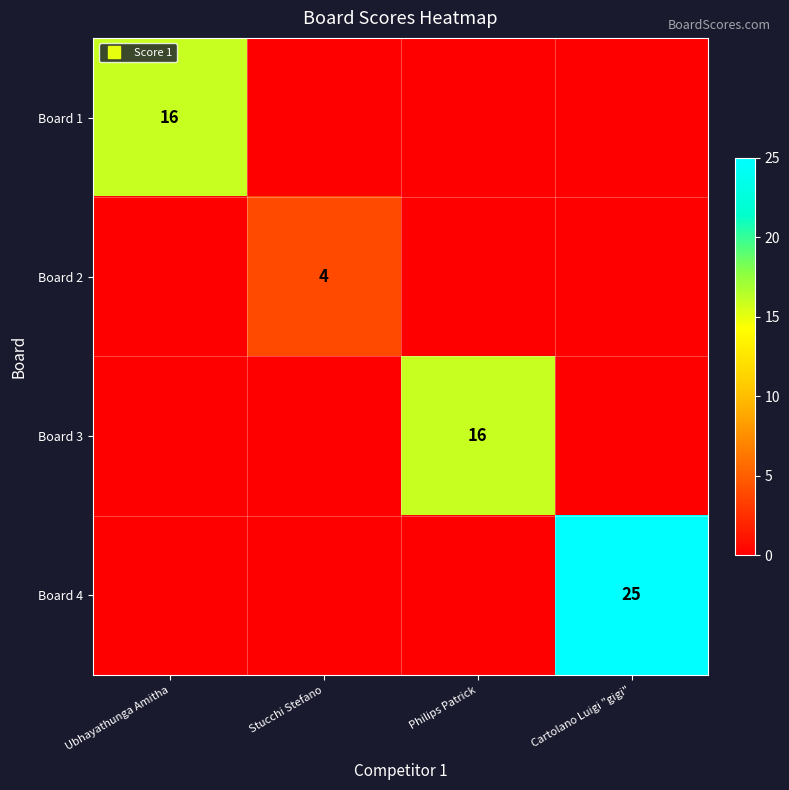

Between Stucchi Stefano and Cartolano Luigi "gigi", which series saw the biggest shift?

Board 4